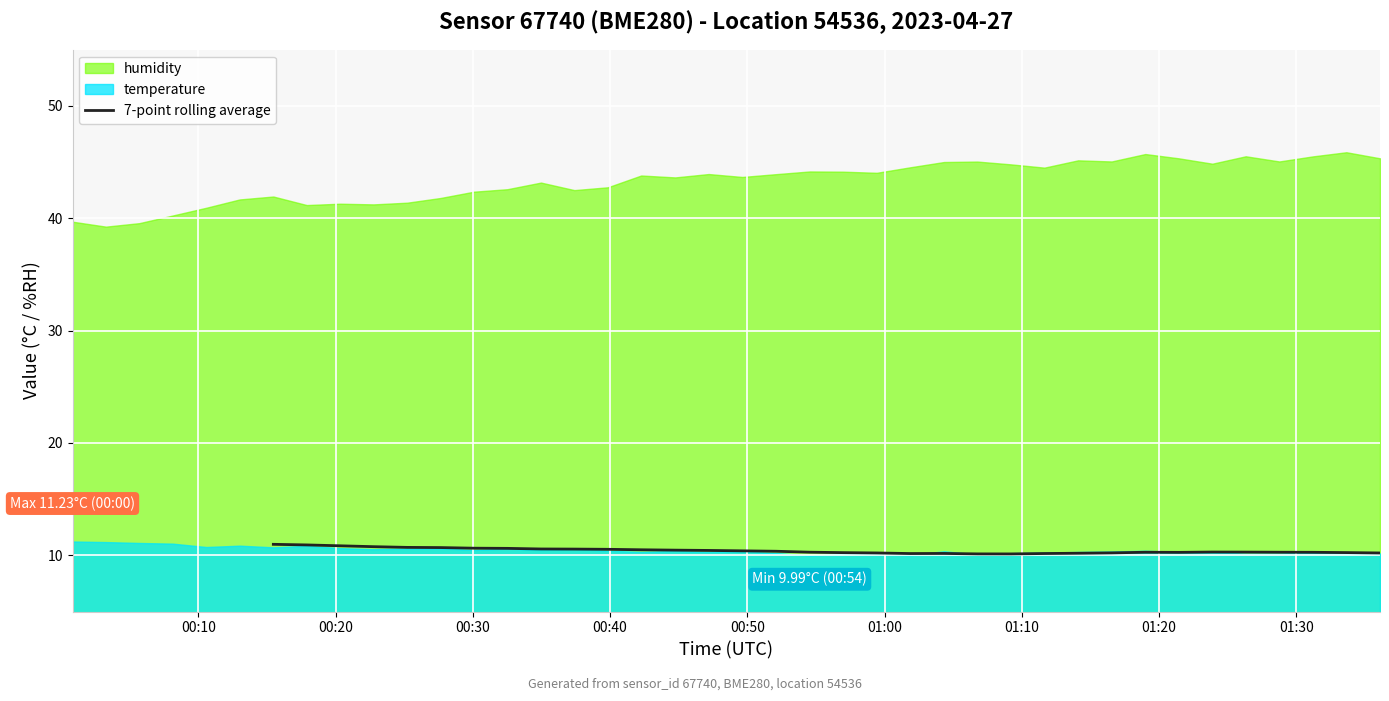

What is the maximum value for 7-point rolling average?

11.0